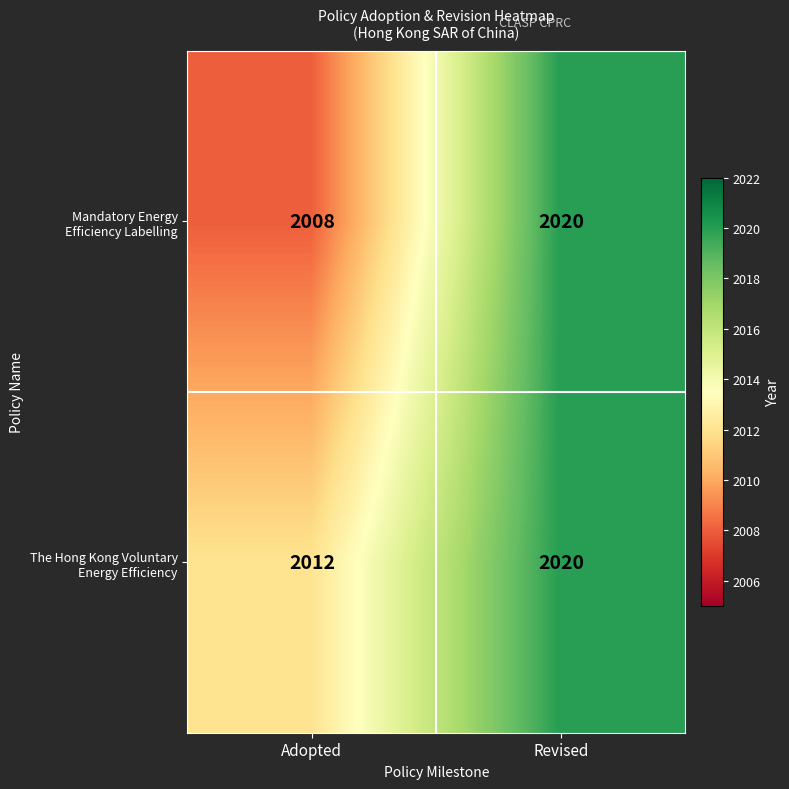

What is the smallest value displayed?

2008